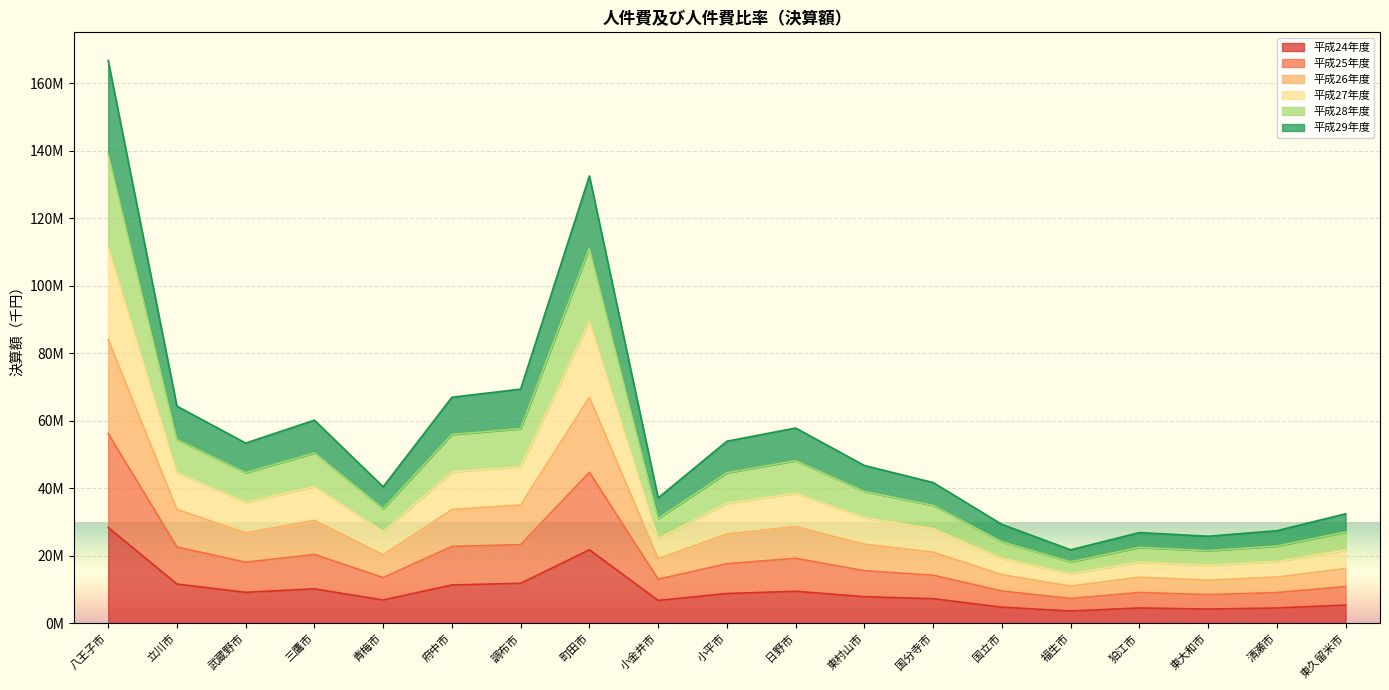

What position from the left is 立川市?

2